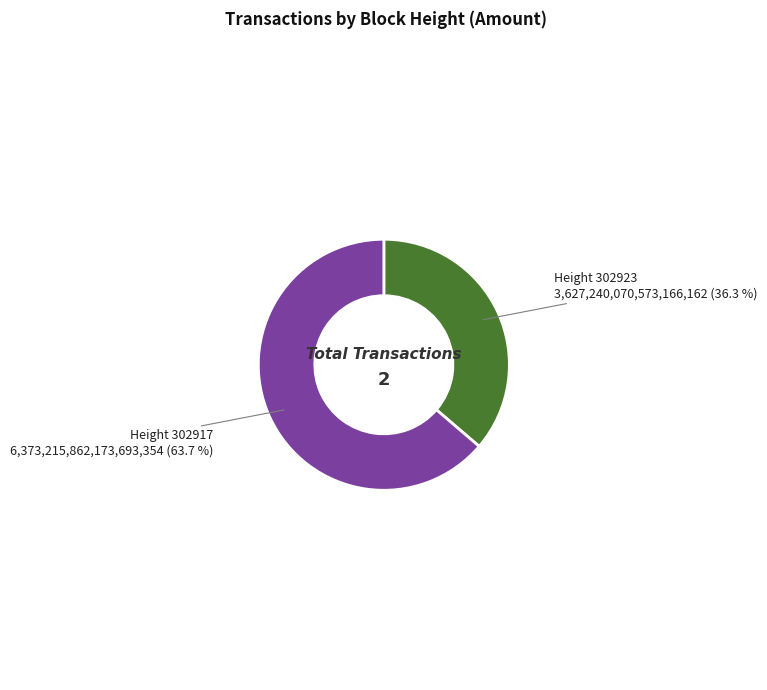

How many slices are in this pie chart?

2